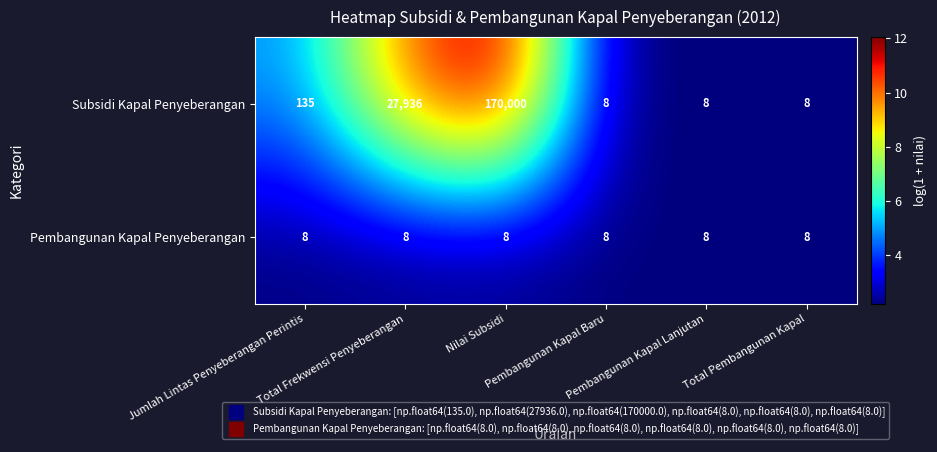

Which series has the widest spread of values?

Subsidi Kapal Penyeberangan